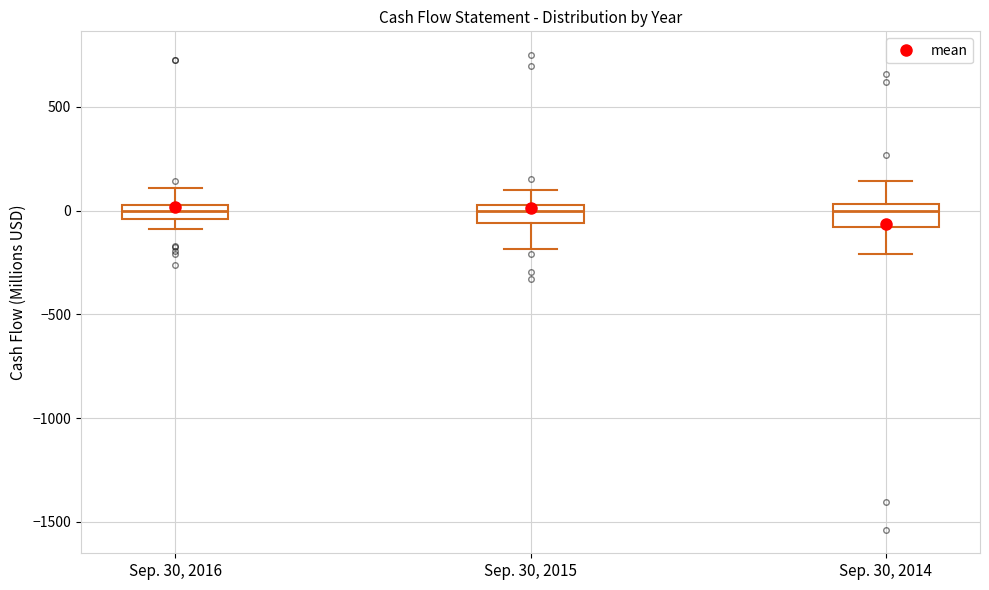

Where is the lower edge of the box for Sep. 30, 2016 on the y-axis? The values are not printed on the chart, so give them approximately, as read against the axis.

-50